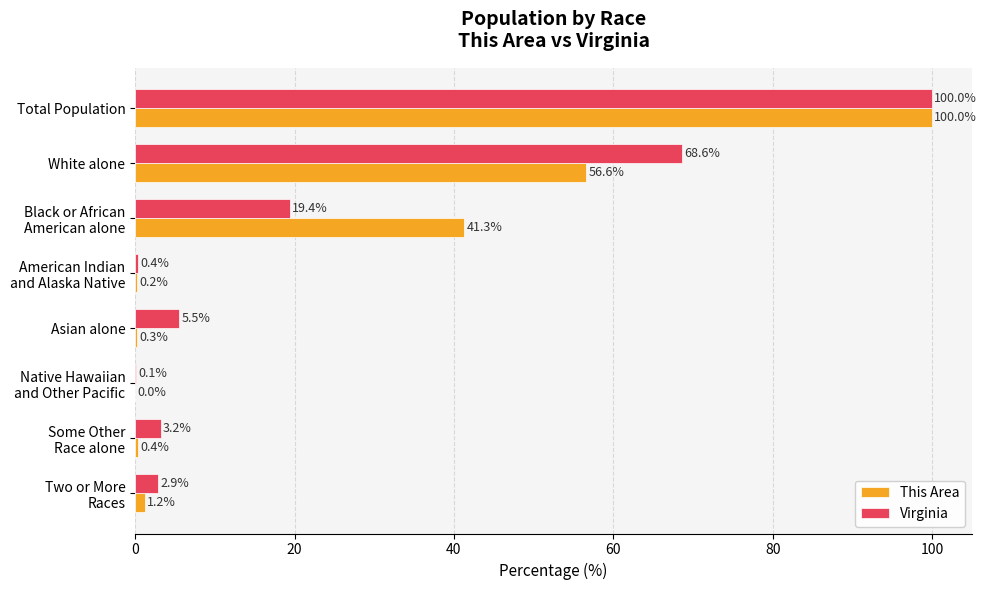

What is the maximum value shown in the chart?

100.0